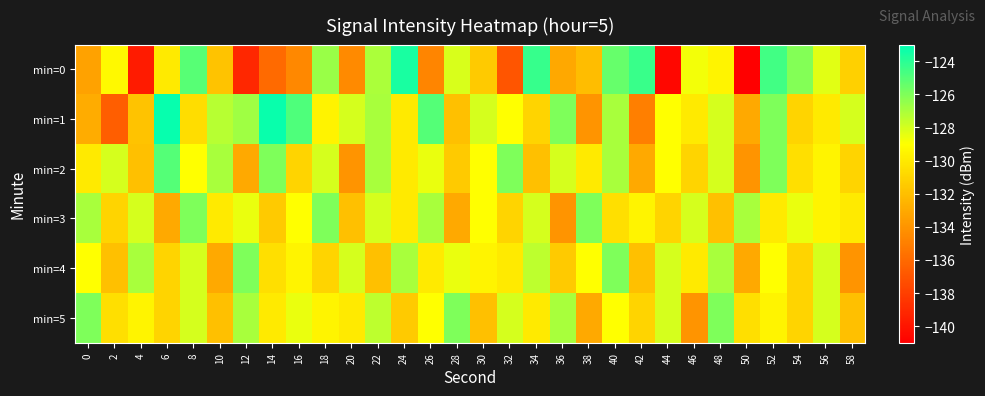

Between 42 and 36, which is larger?

42